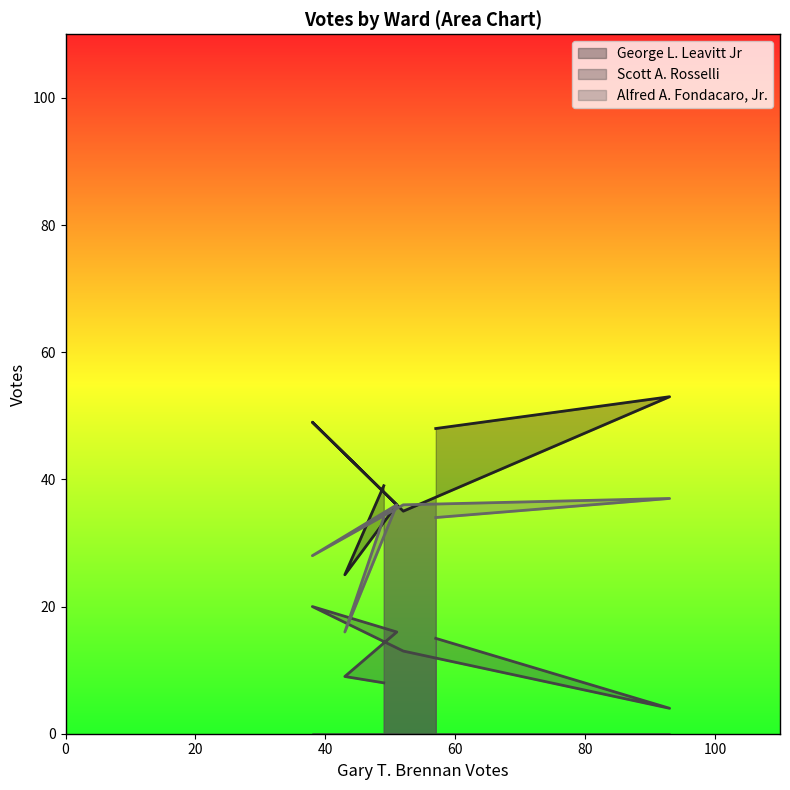

Rank the series at Ward 6 from lowest to highest value.

Scott A. Rosselli, Alfred A. Fondacaro, Jr., George L. Leavitt Jr